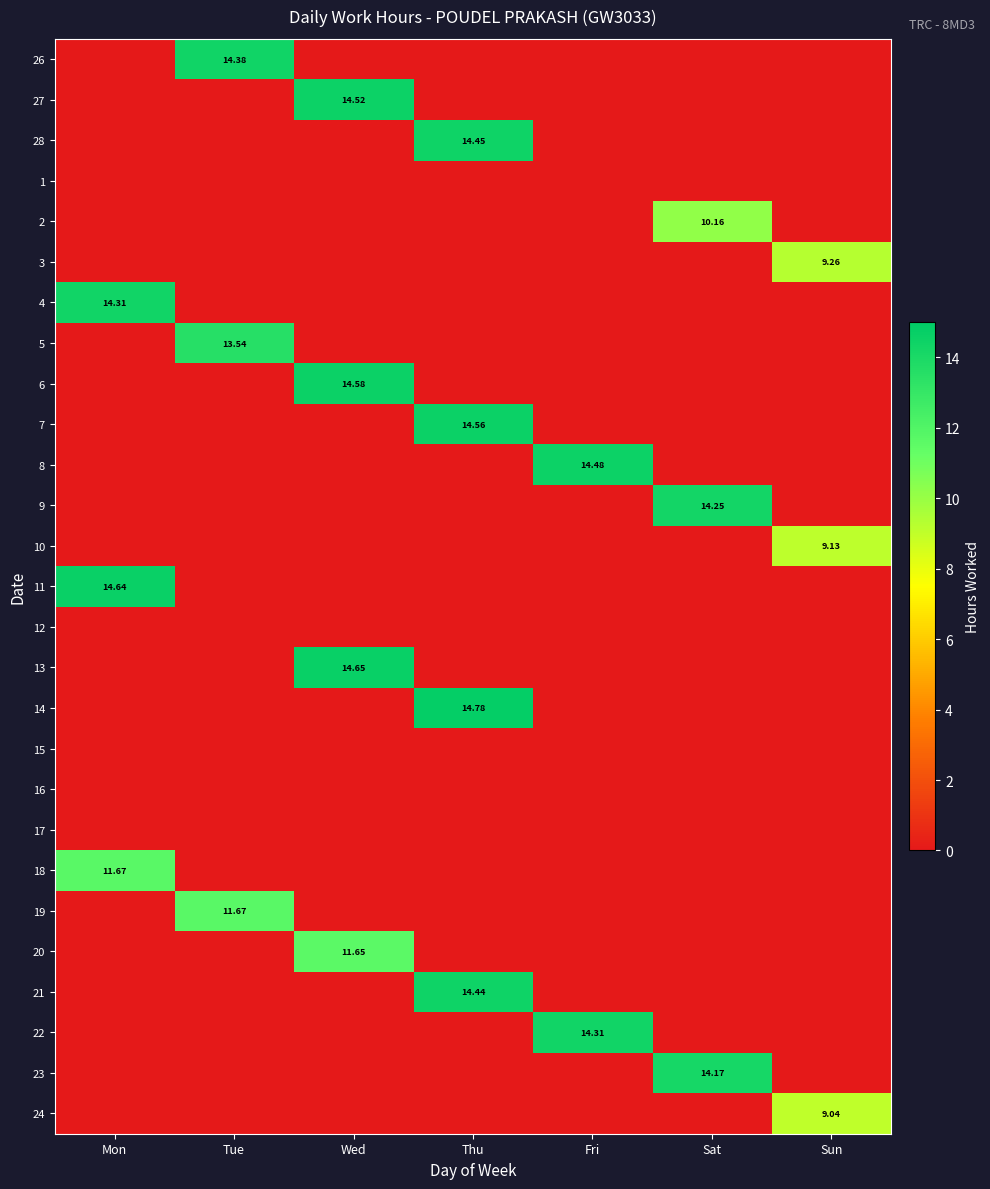

How many series are shown in this chart?

27